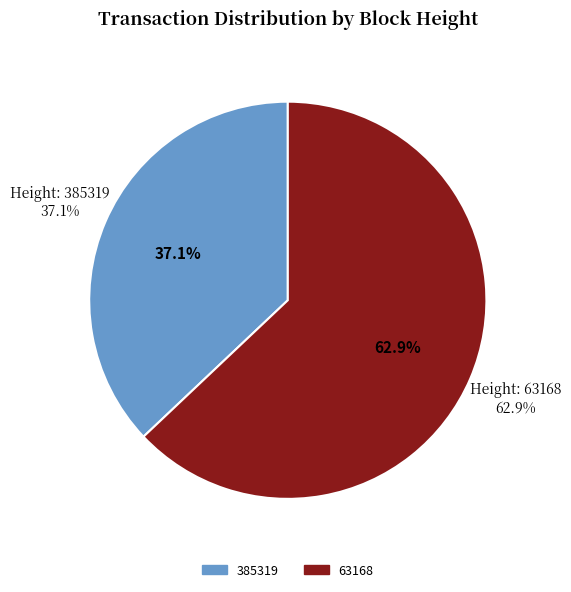

Is it true that 385319 is 37% of the pie?

True